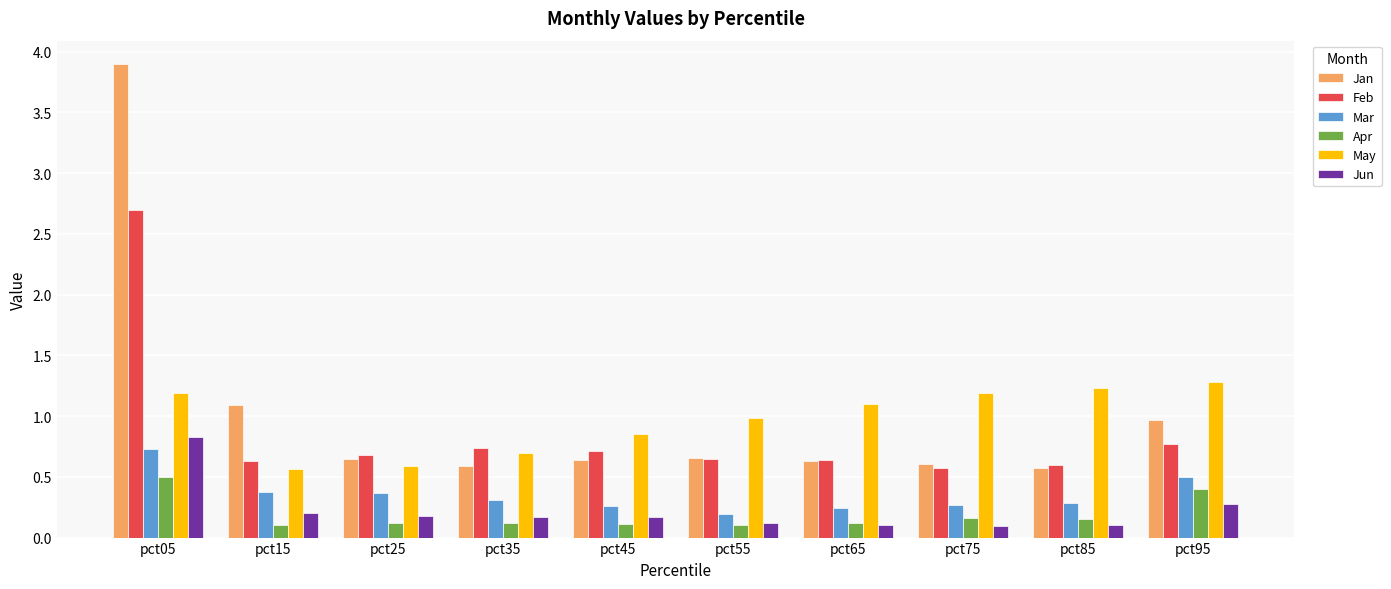

The value of Mar at pct95 is 0.7. True or false?

False